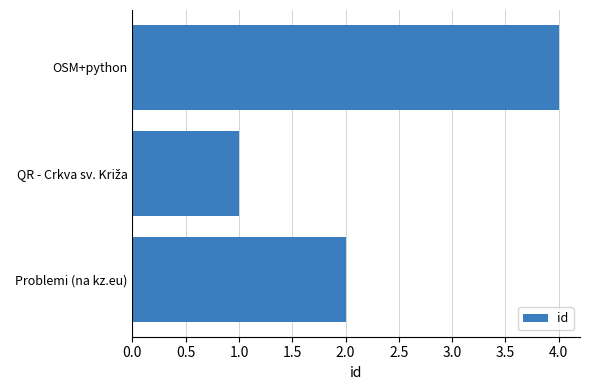

The chart shows a value of 4 at OSM+python. True or false?

True